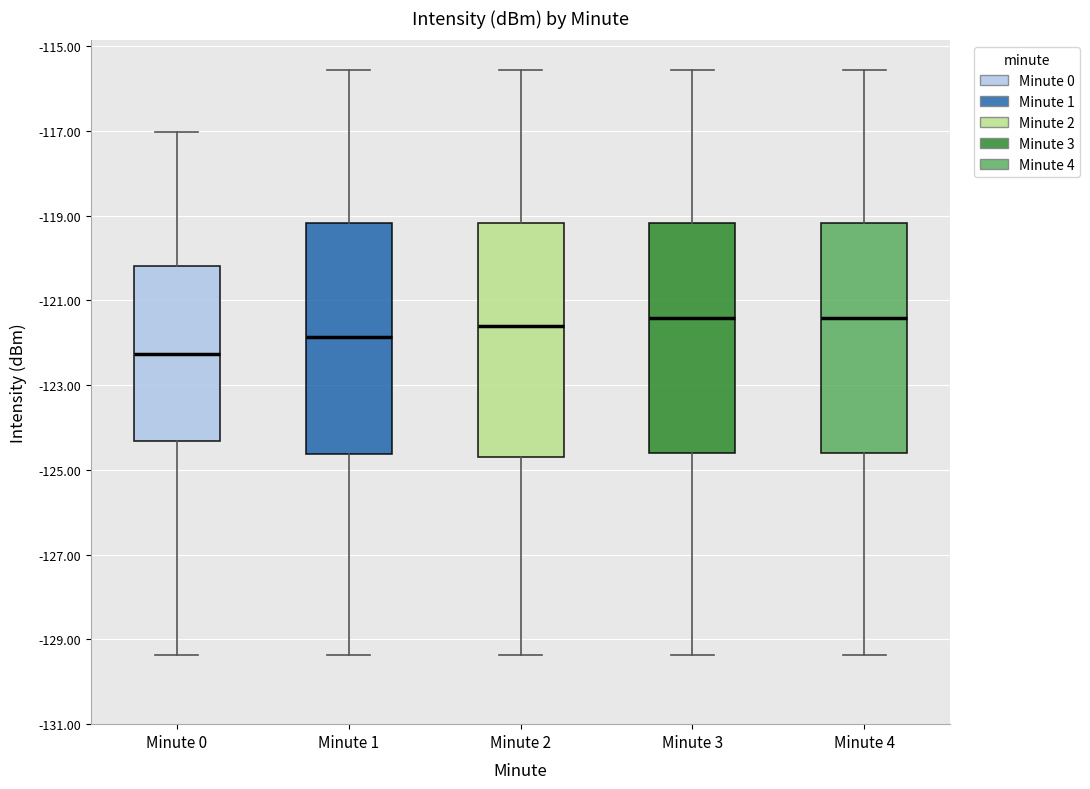

Where does the lower whisker of the box for Minute 0 end on the y-axis? The values are not printed on the chart, so give them approximately, as read against the axis.

-129.4